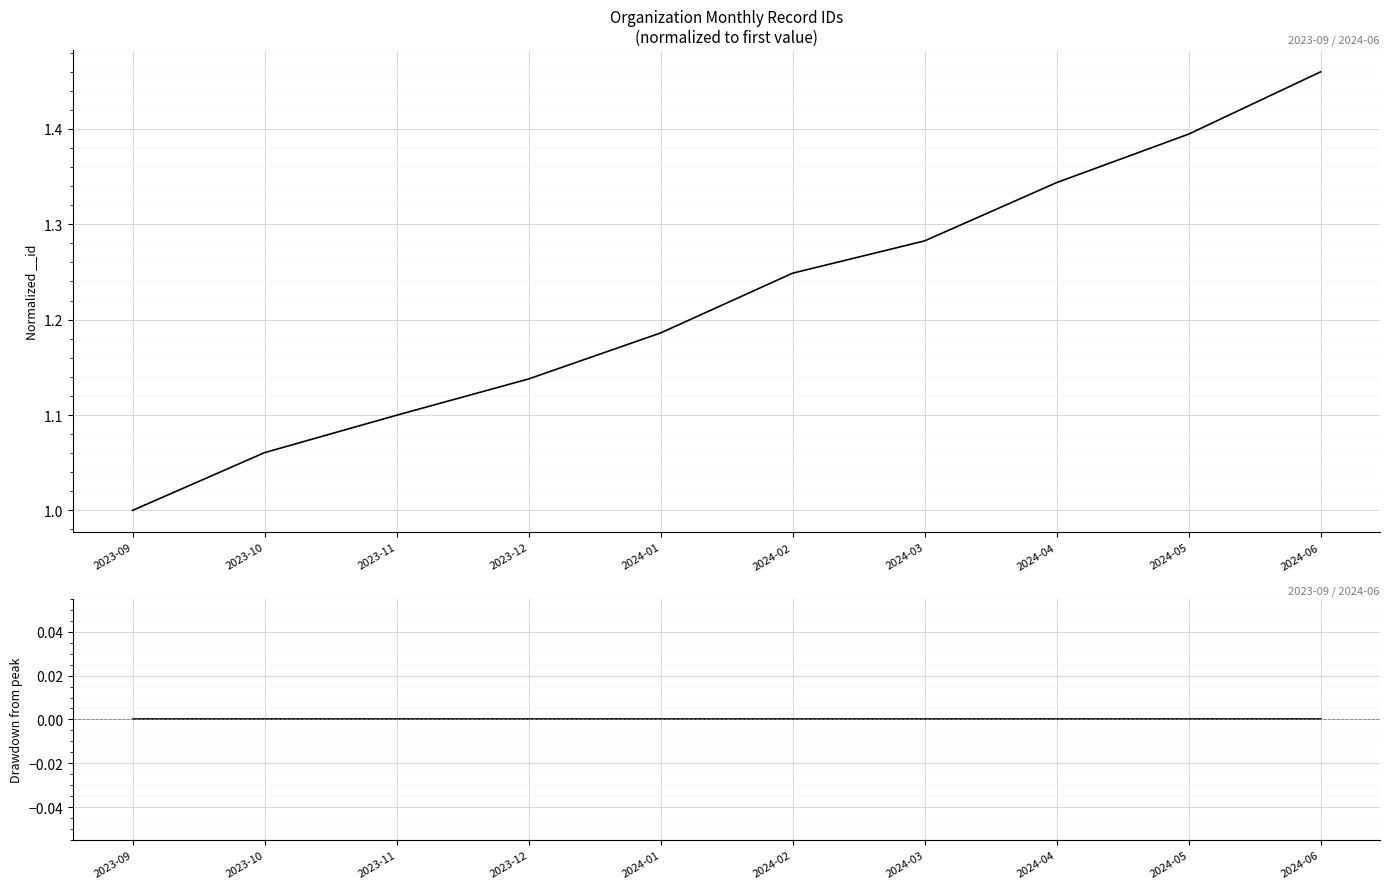

How many lines are shown in the chart?

1